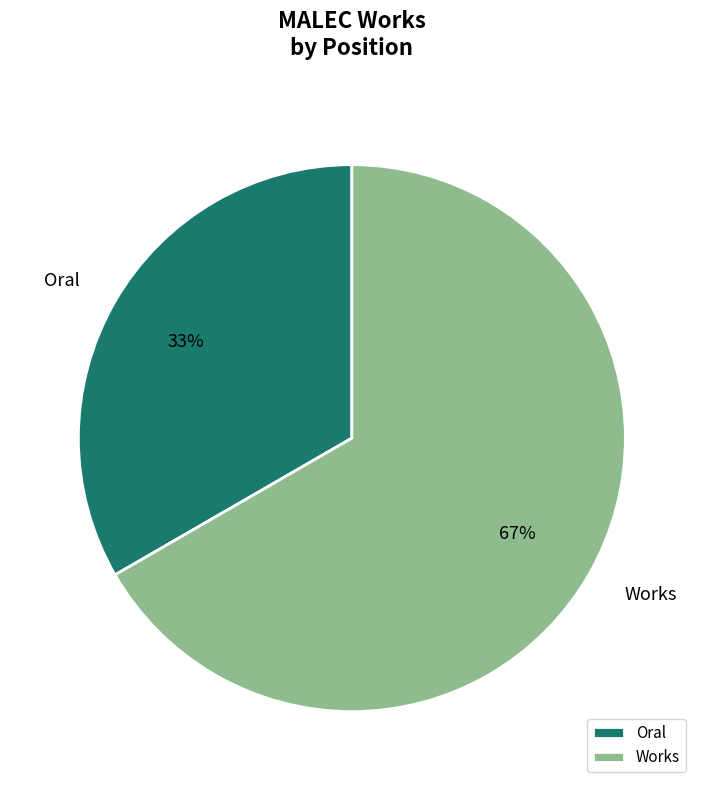

Rank the categories by value from highest to lowest.

Works, Oral